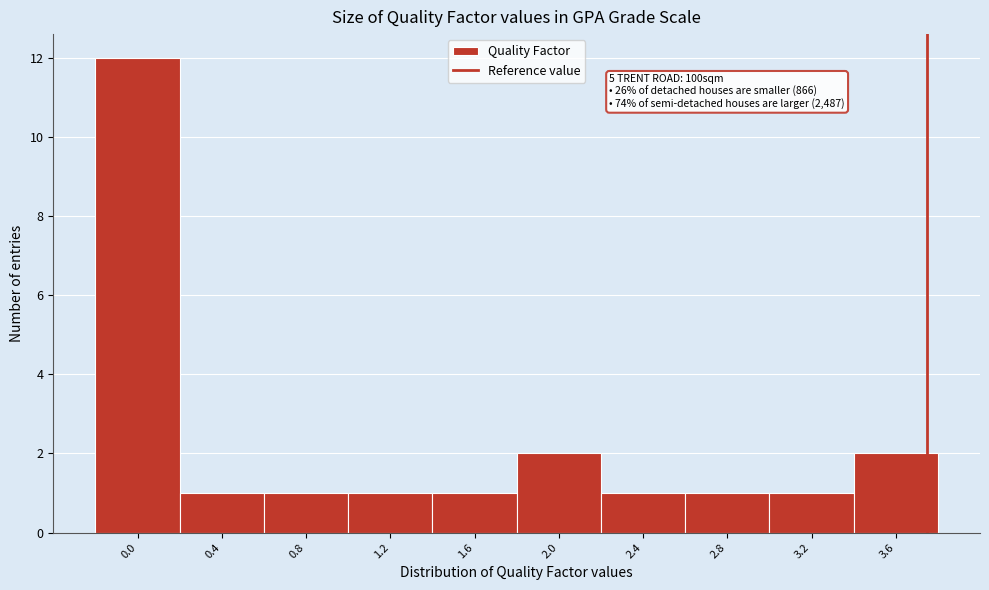

Reading right to left, transcribe all the data shown in this chart.

3.6=2	3.2=1	2.8=1	2.4=1	2.0=2	1.6=1	1.2=1	0.8=1	0.4=1	0.0=12